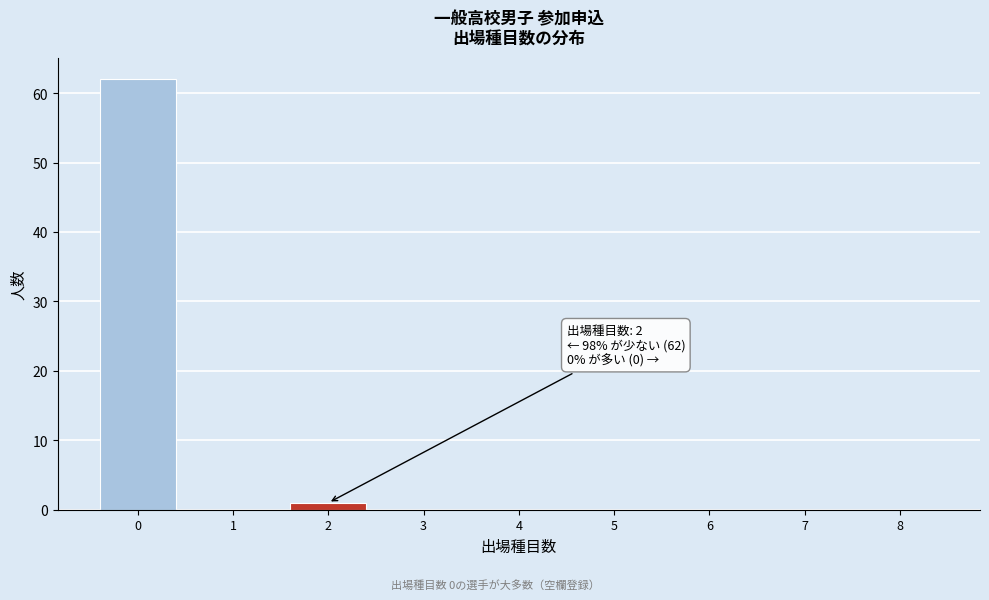

Reading right to left, what are all the values shown in this chart?

8=0	7=0	6=0	5=0	4=0	3=0	2=1	1=0	0=62